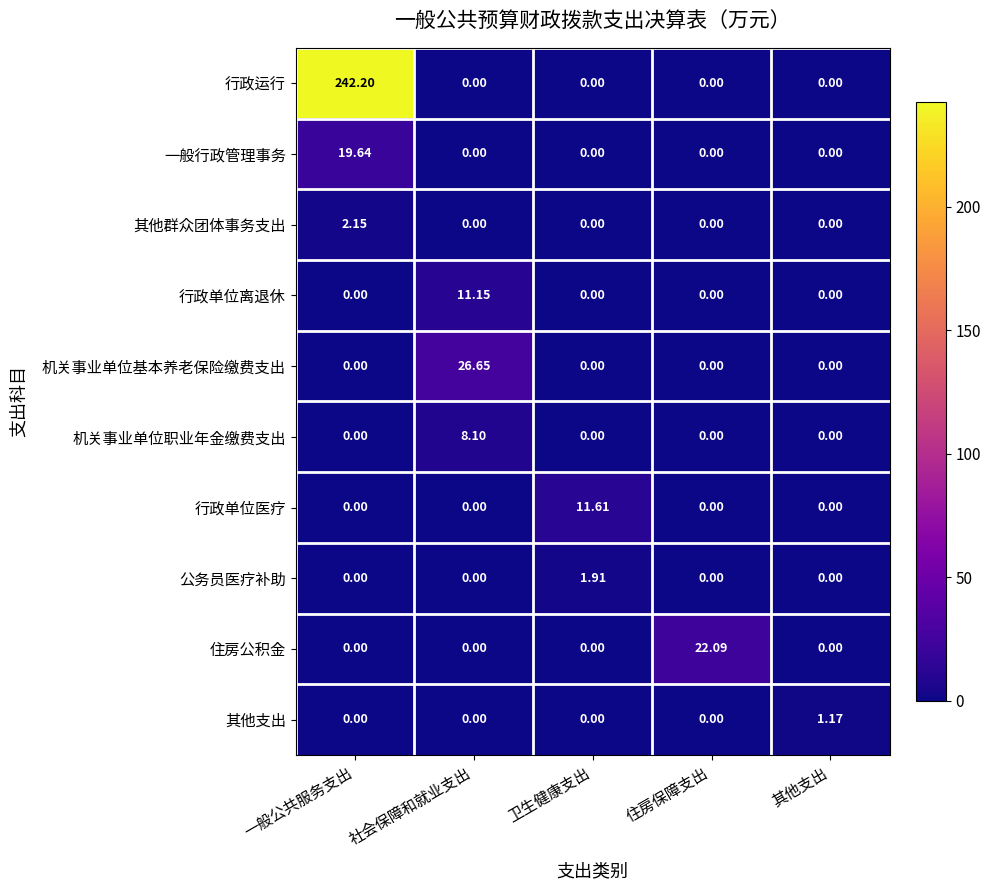

Which series has the widest spread of values?

行政运行